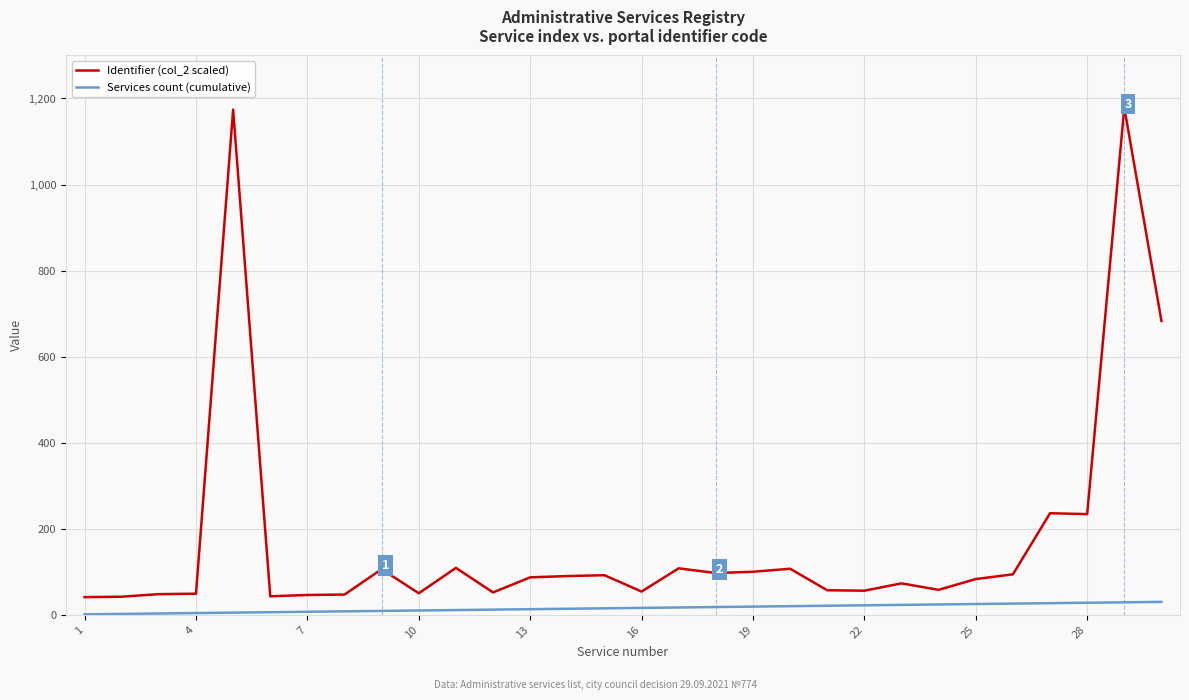

What is the average value of the Services count (cumulative) series?

16